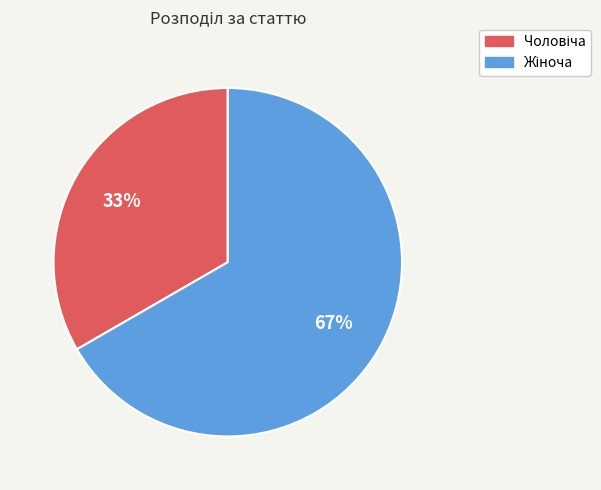

Does any single category account for the majority?

Yes